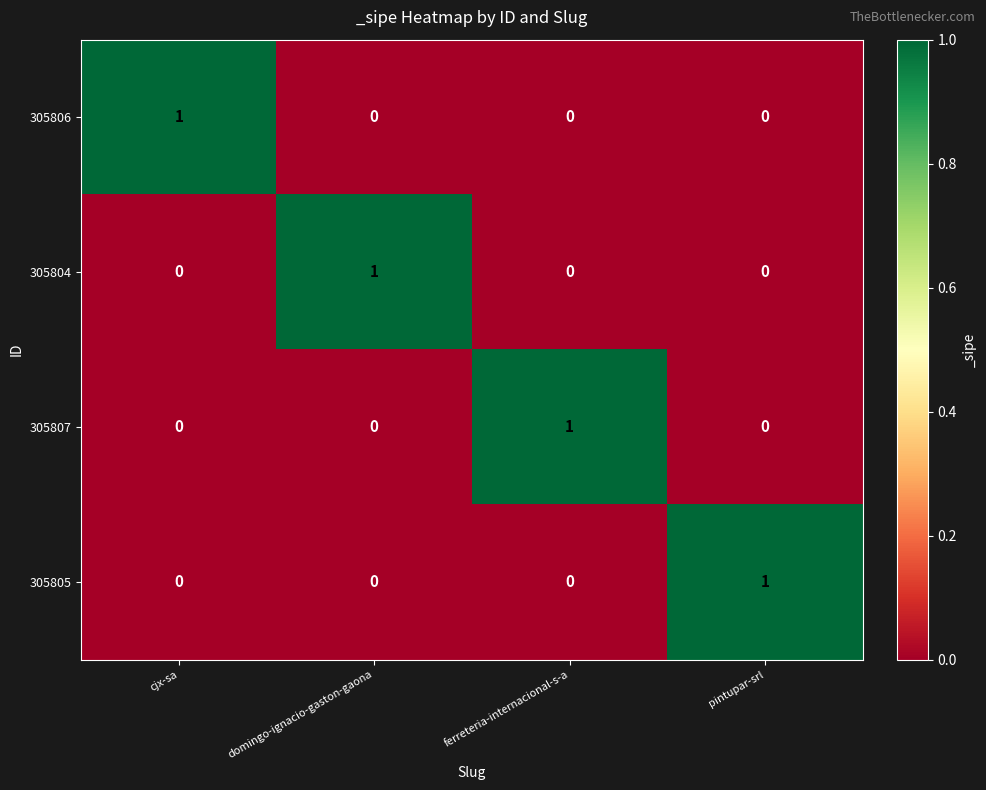

Which category has the highest value in the 305805 series?

pintupar-srl